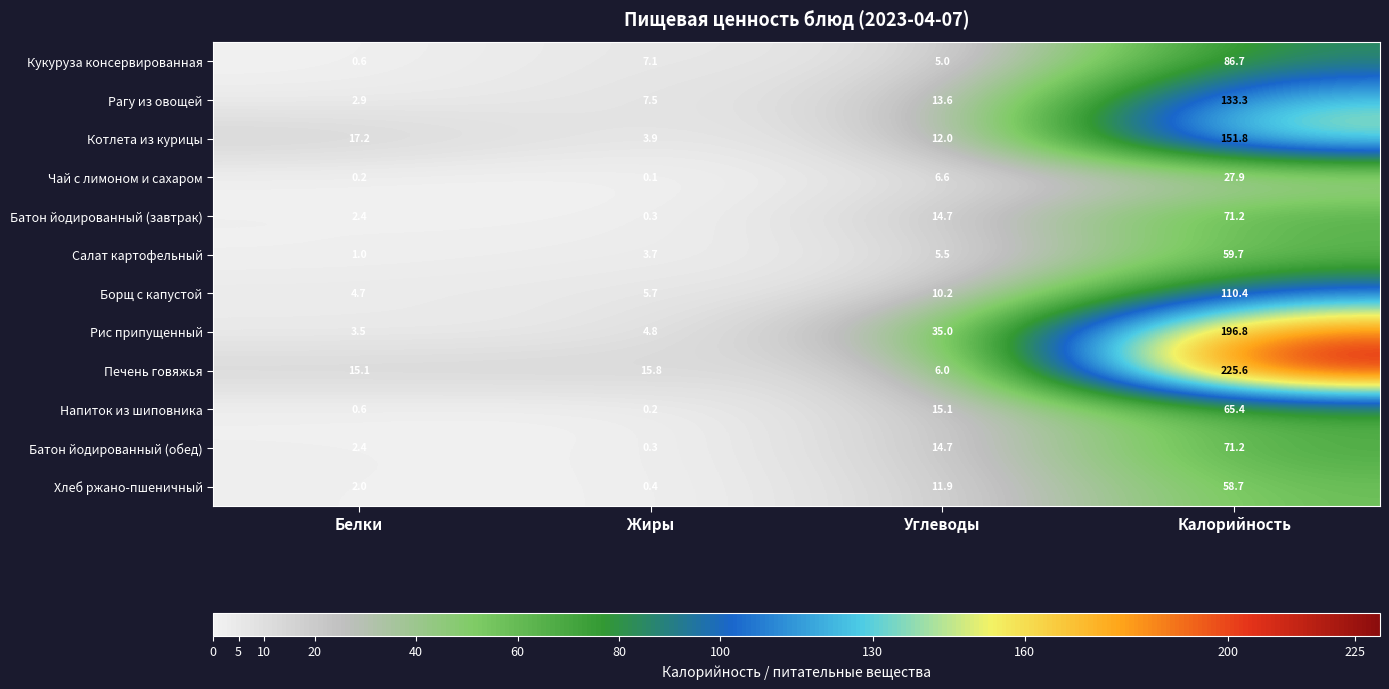

Is it true that Чай с лимоном и сахаром equals 1.3 at Углеводы?

False